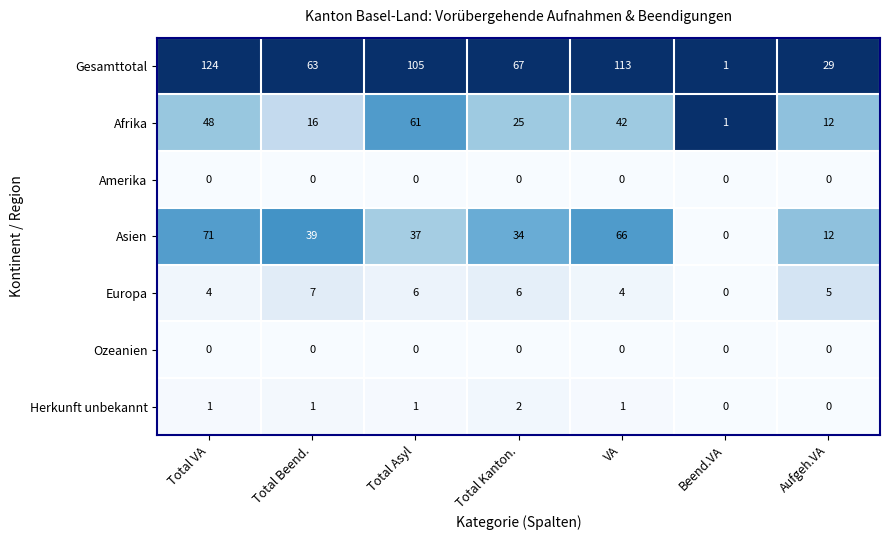

What is the maximum value shown in the chart?

124